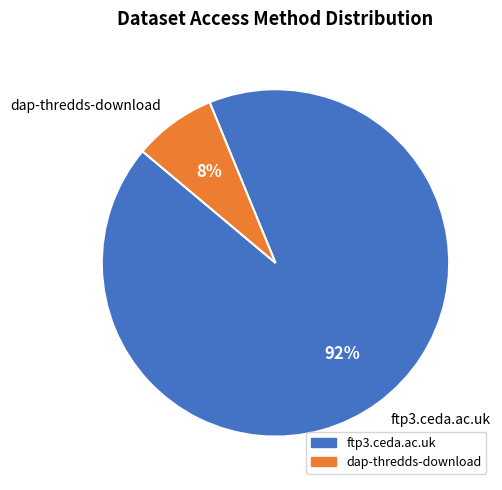

True or false: ftp3.ceda.ac.uk accounts for 99% of the total.

False